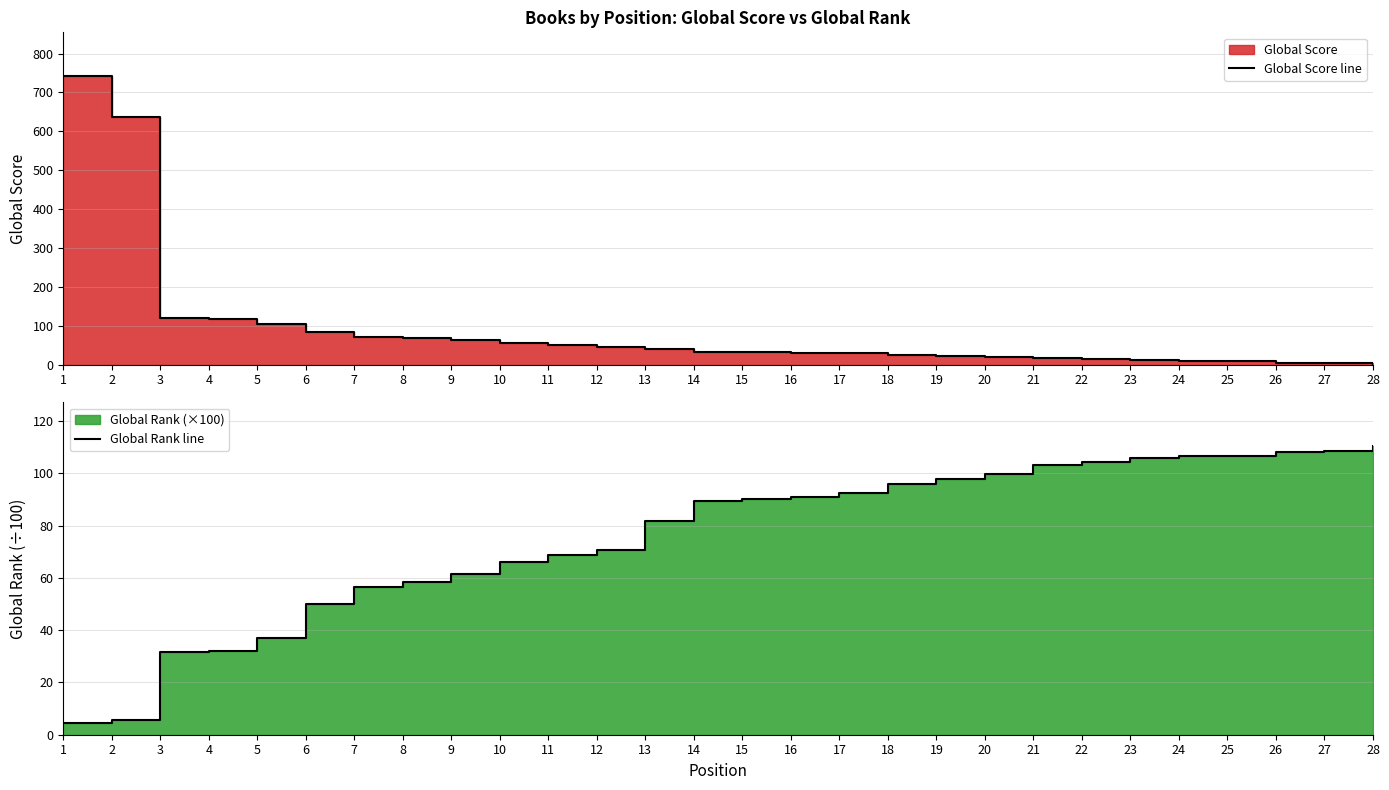

True or false: Global Rank line has more than 1 points higher than both neighbors.

False